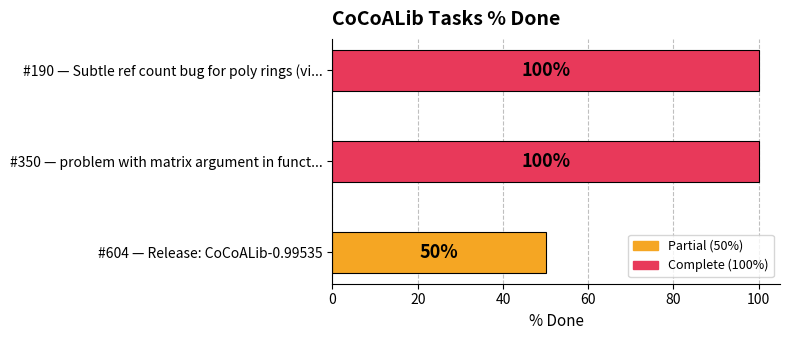

Count the values in the range 50 to 100.

3